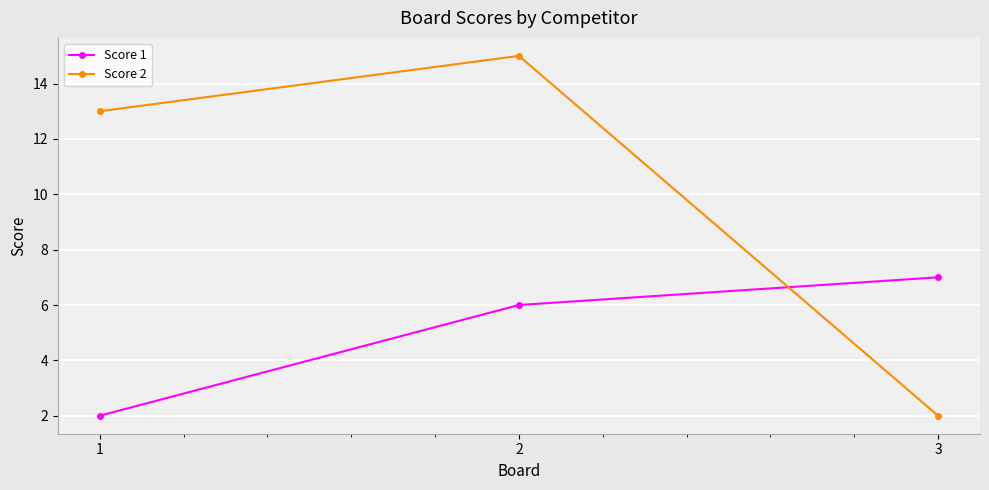

Rank the series by their average value, from lowest to highest.

Score 1, Score 2